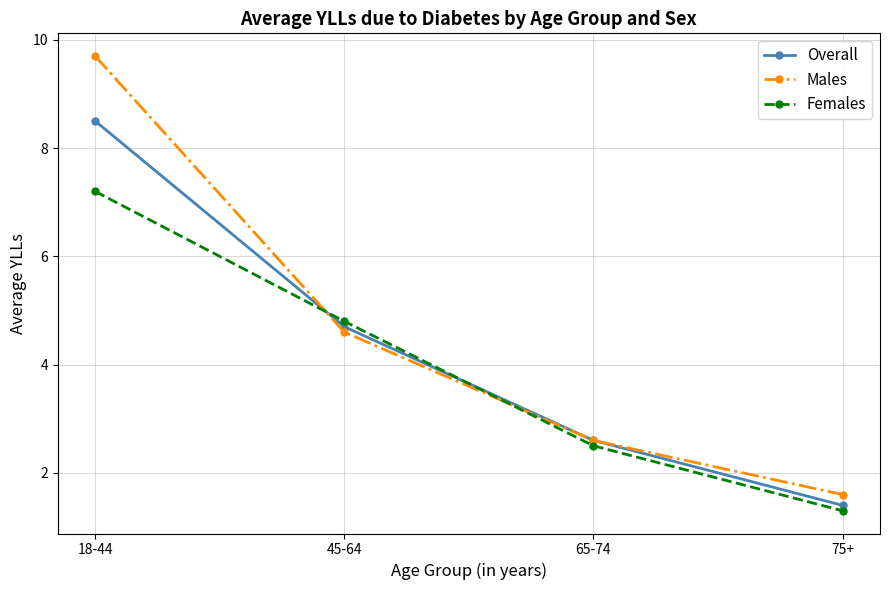

True or false: Females and Males cross at least once.

True